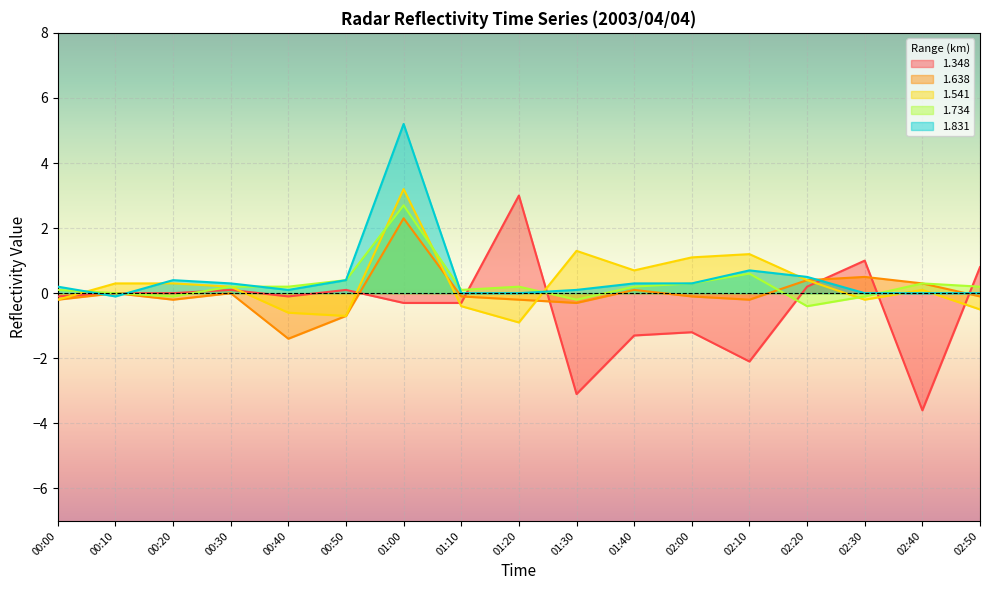

Rank the series at 02:30 from lowest to highest value.

1.541, 1.734, 1.831, 1.638, 1.348